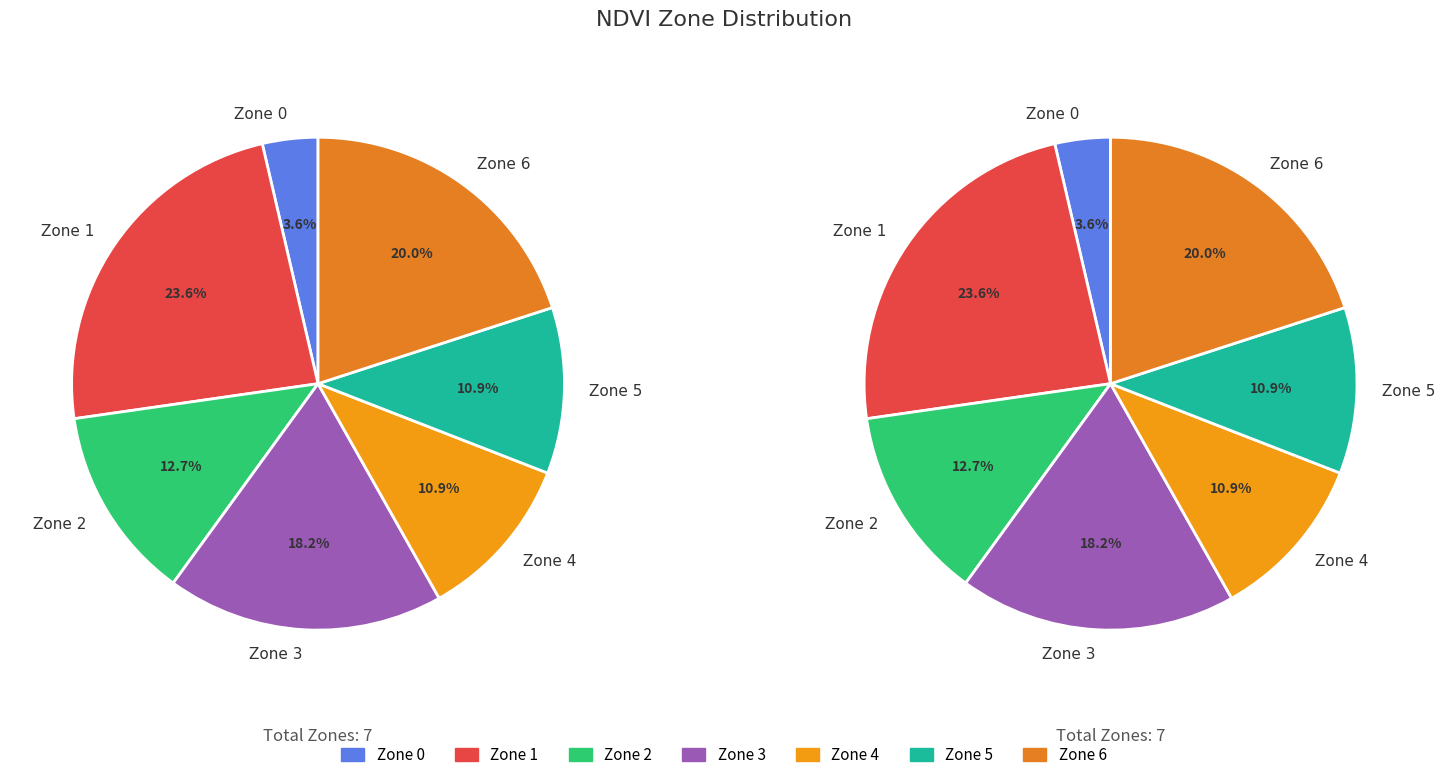

Is there any slice that represents more than half of the pie?

No